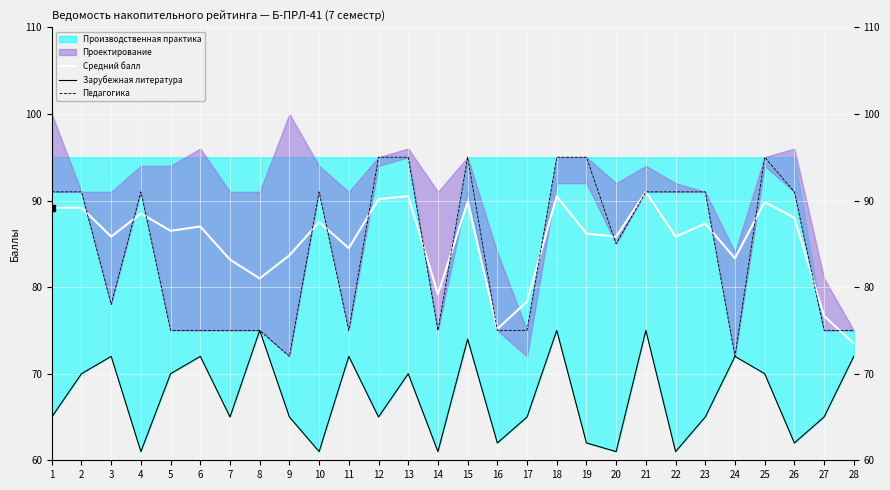

True or false: Педагогика has more than 2 points higher than both neighbors.

True